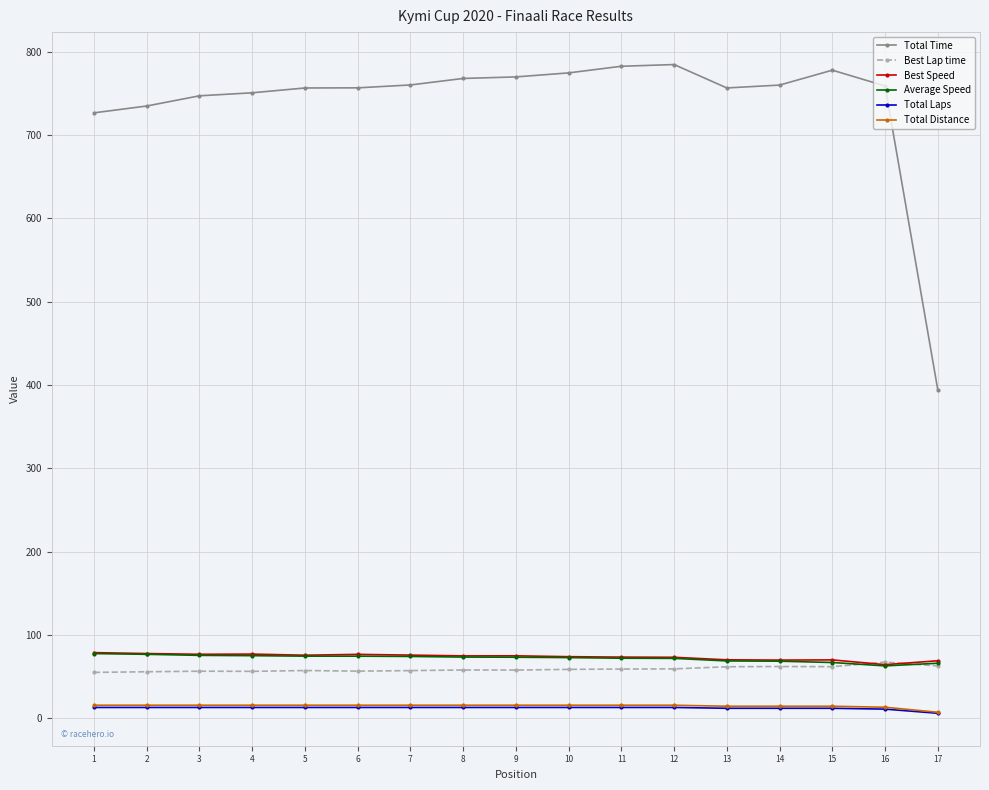

Which series has the widest spread of values?

Total Time